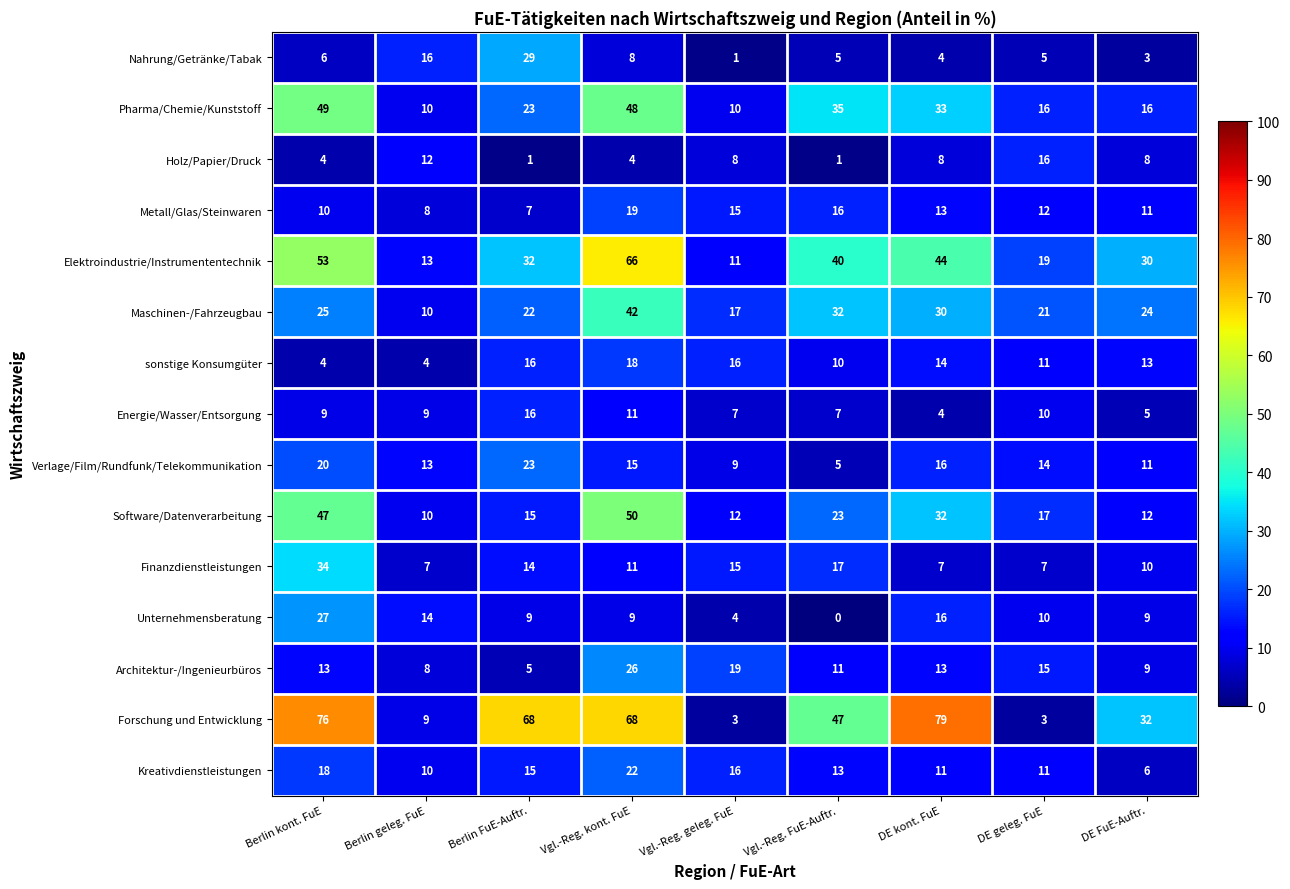

At which category does the chart reach its minimum across all series?

Vgl.-Reg. FuE-Auftr.